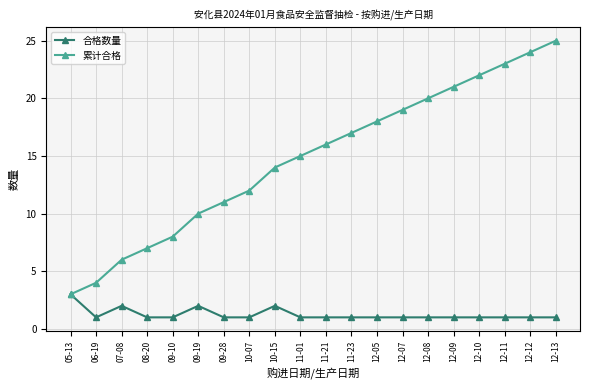

What is the lowest value of the 合格数量 series?

1